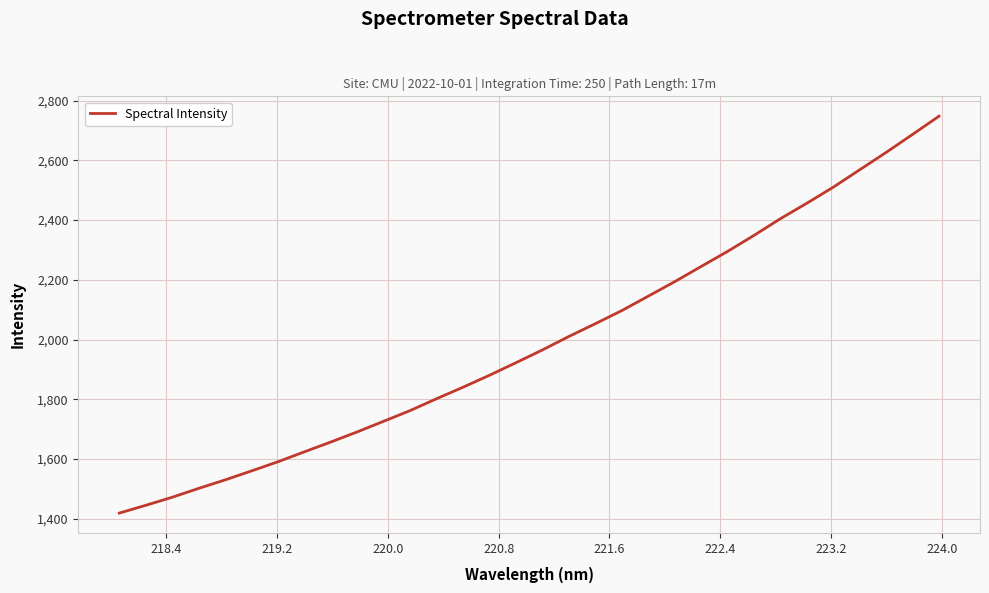

What is the difference between the maximum and minimum values?

1328.5